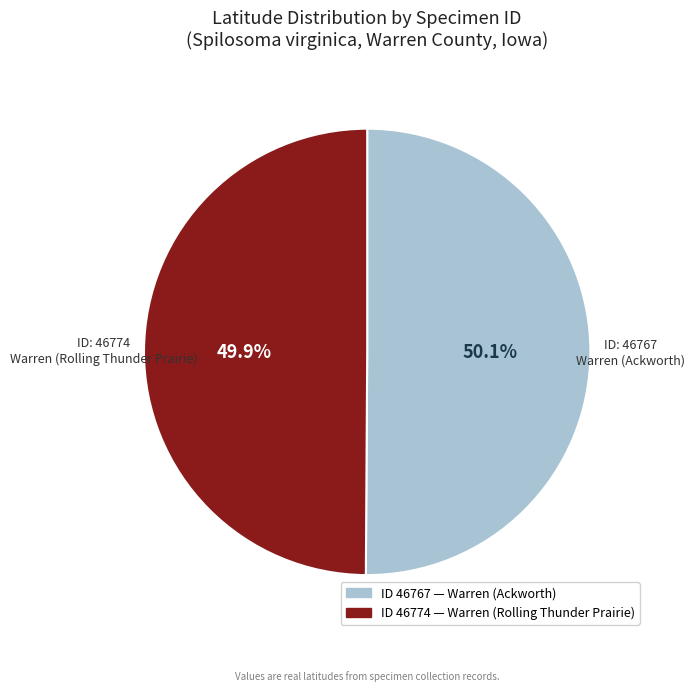

Is there a majority slice in this chart?

Yes